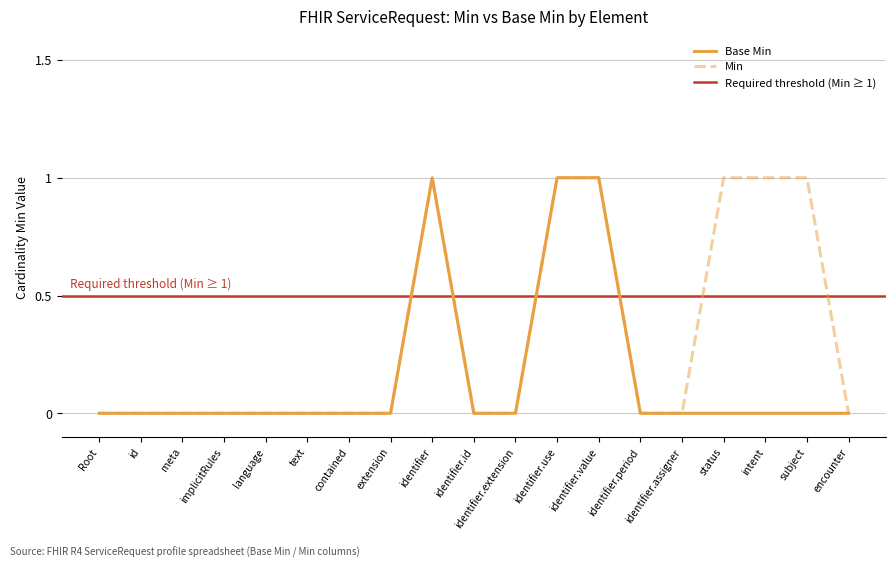

True or false: Base Min has a value of -1 at meta.

False